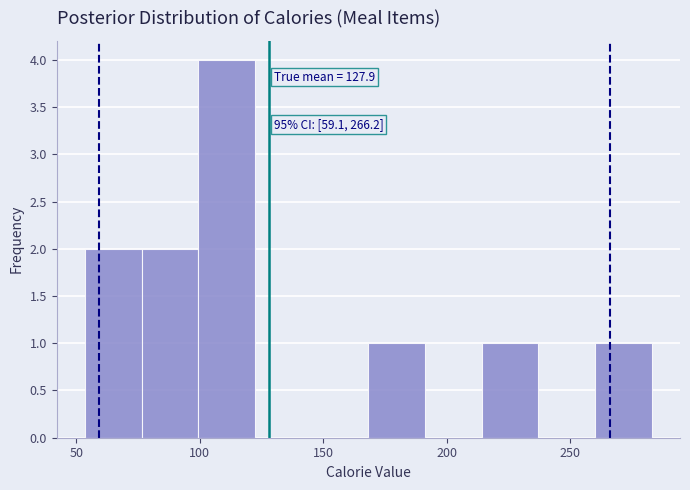

Over which range of the x-axis is the bar tallest?

100 to 120